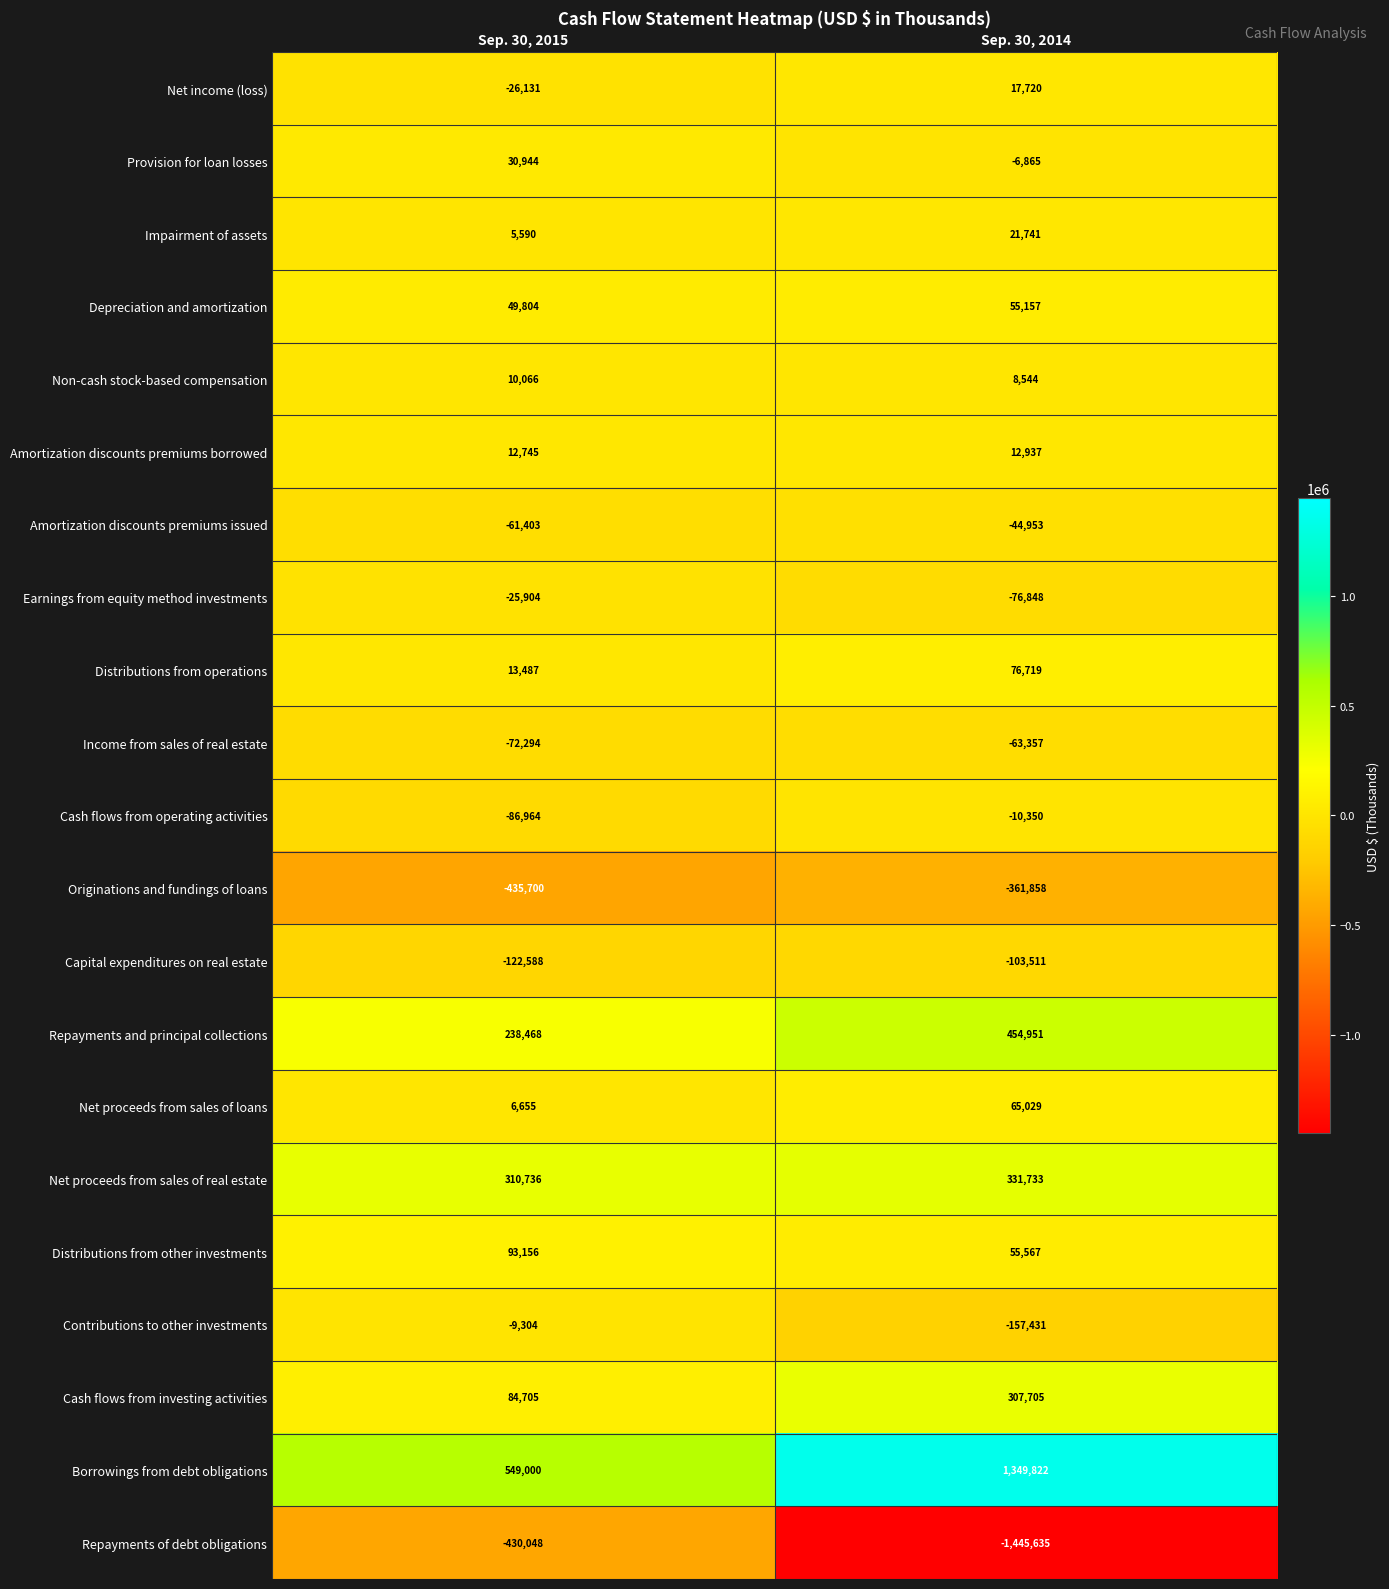

Read the Distributions from other investments value at Sep. 30, 2015.

93156